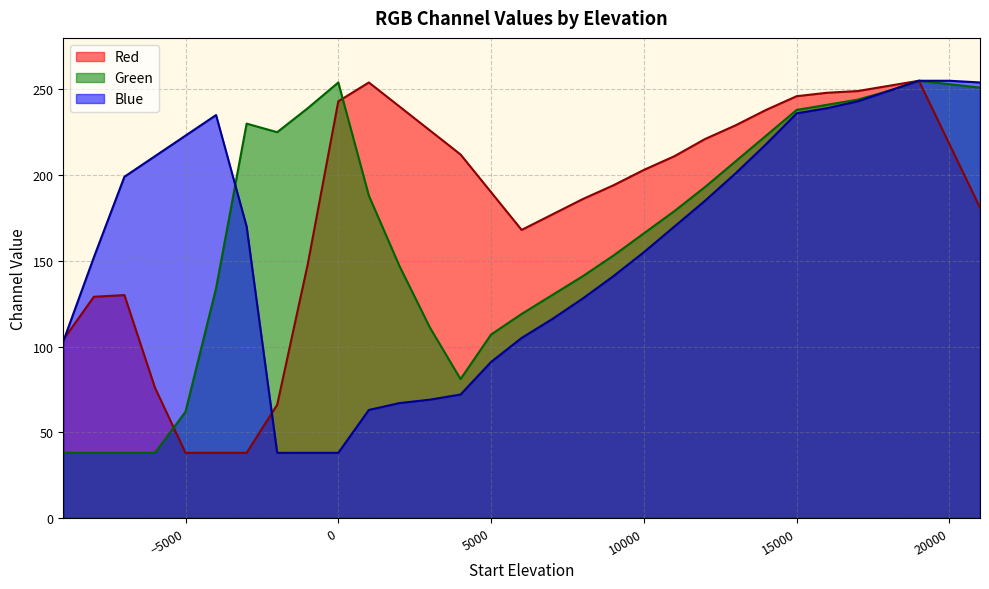

How many series are shown in this chart?

3